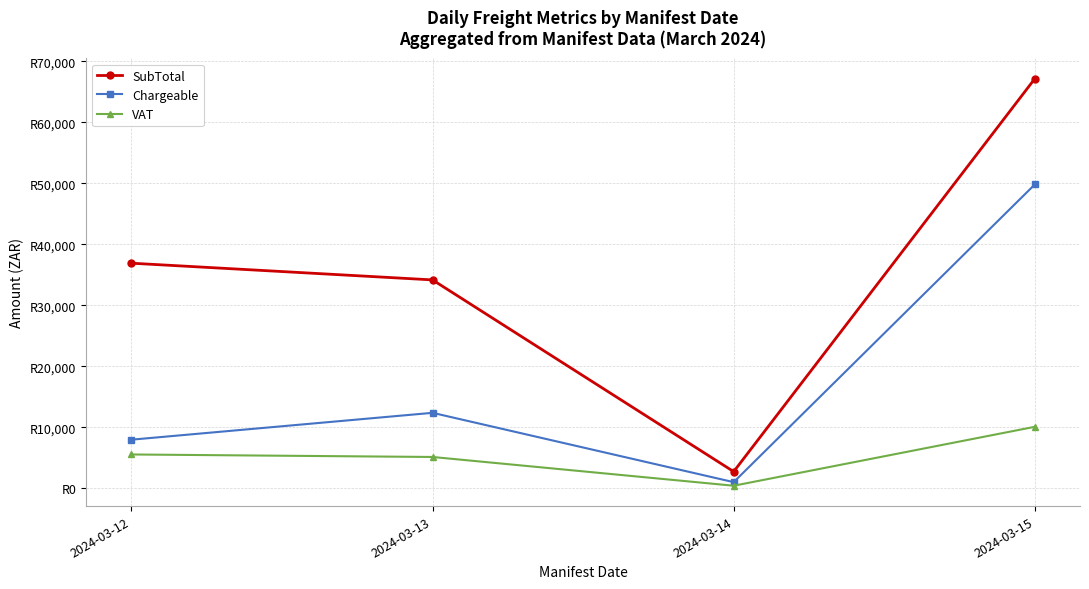

What are all the series names shown in the legend?

SubTotal, Chargeable, VAT